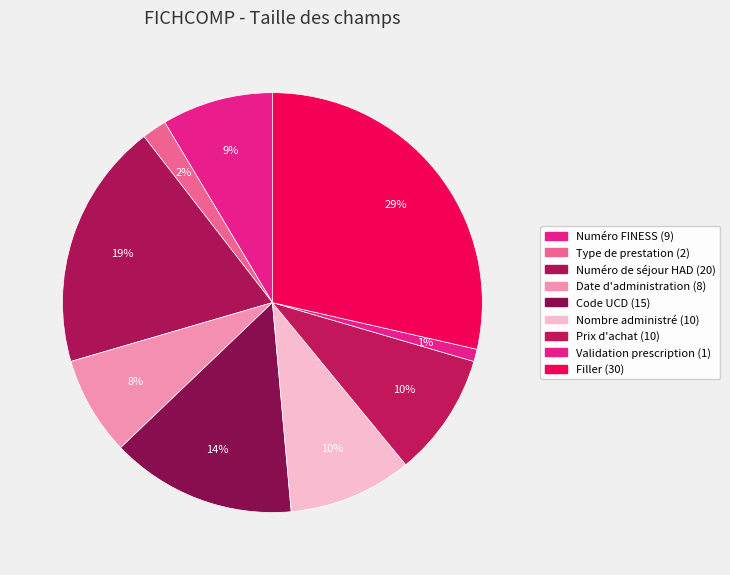

To the nearest percent, what is the difference between the Date d'administration and Numéro FINESS slice percentages?

1%